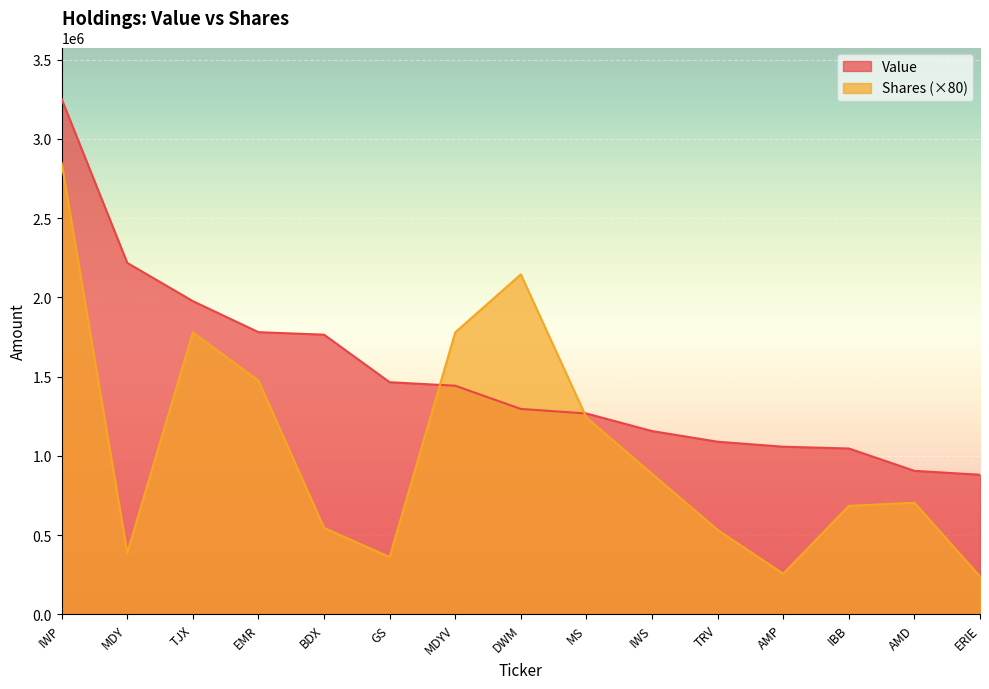

What are all the series names shown in the legend?

Value, Shares (×80)